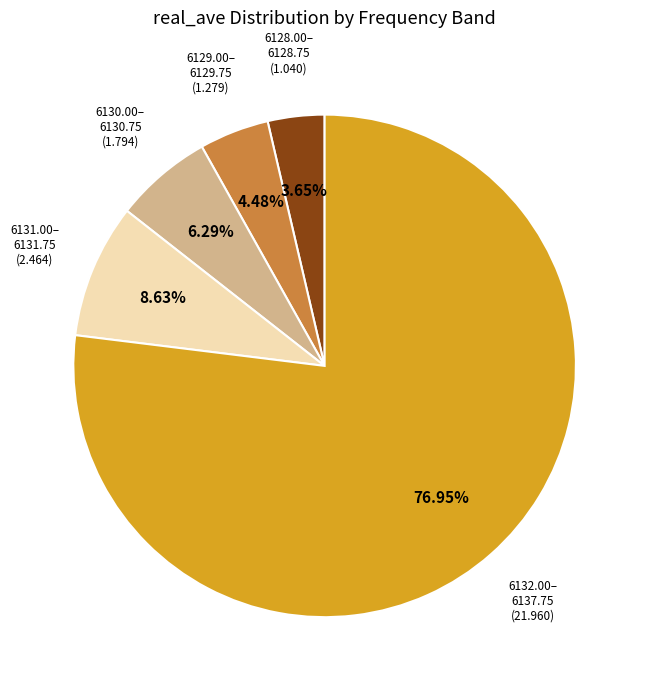

Does any single category account for the majority?

Yes